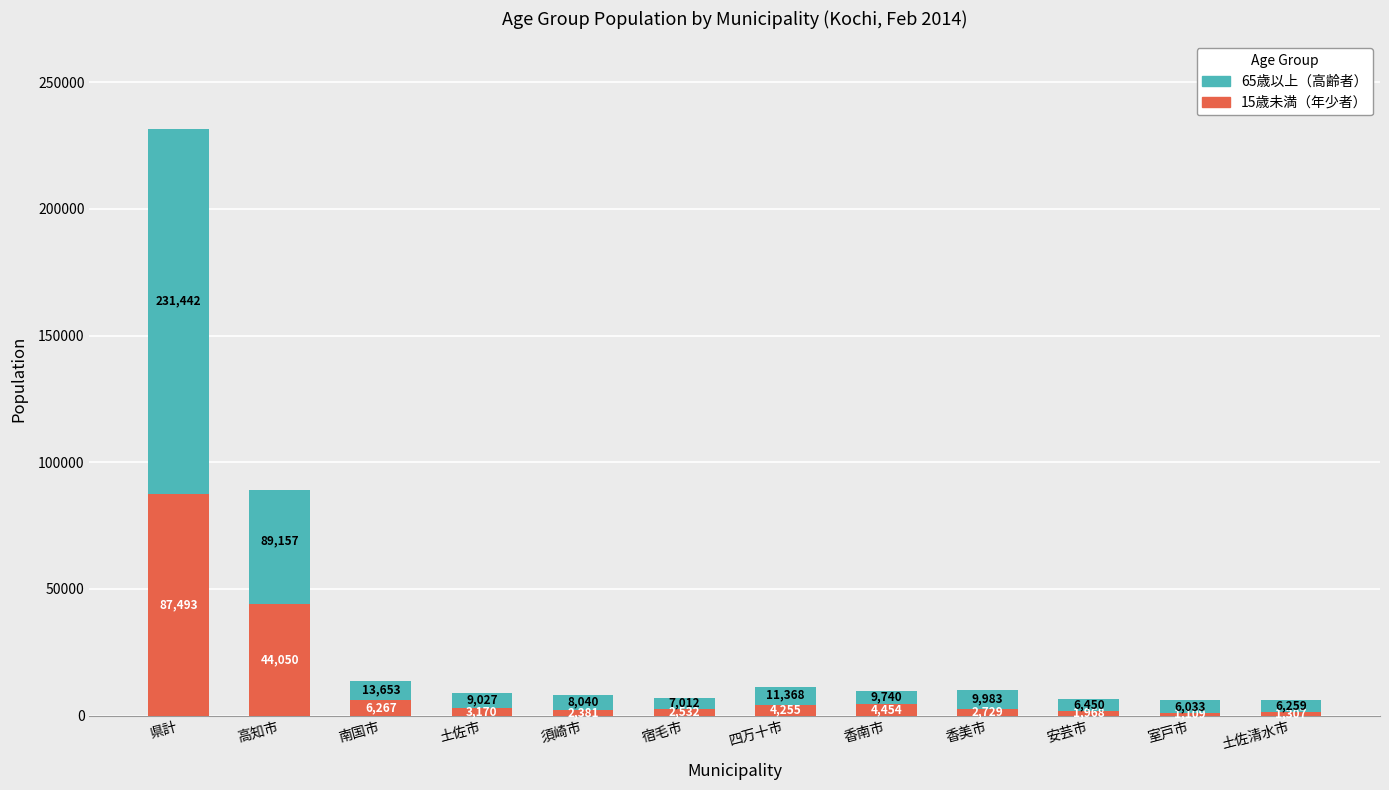

What is the average value of the 15歳未満（年少者） series?

13476